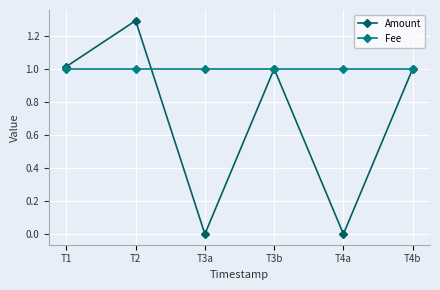

What is the label of the 5th point from the right?

T2